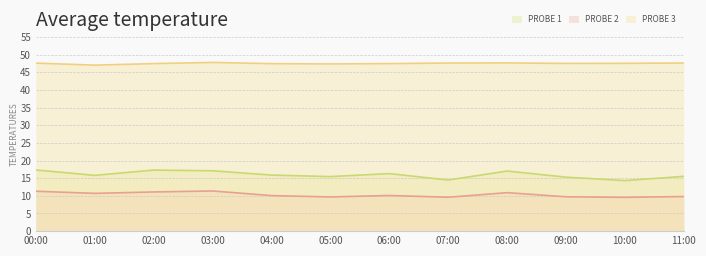

What is the difference between the SDS_P2 values at 11:00 and 00:00?

1.5